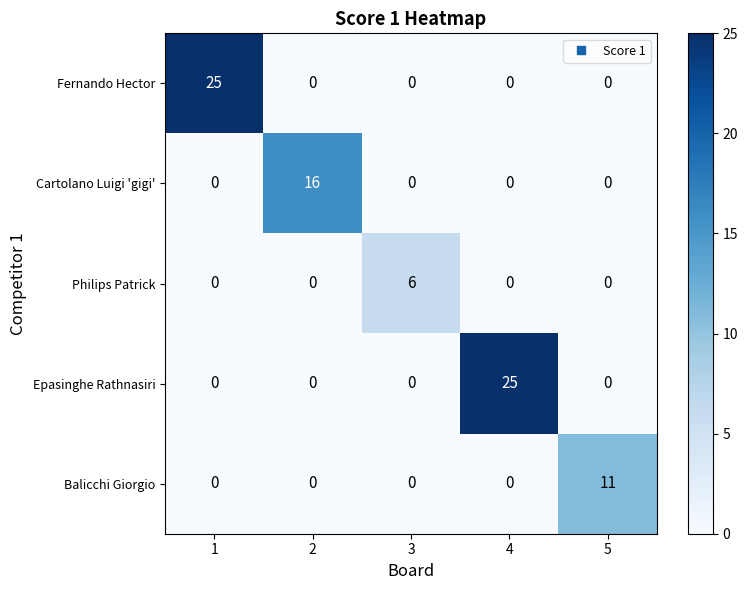

Which category has the highest value in the Epasinghe Rathnasiri series?

4